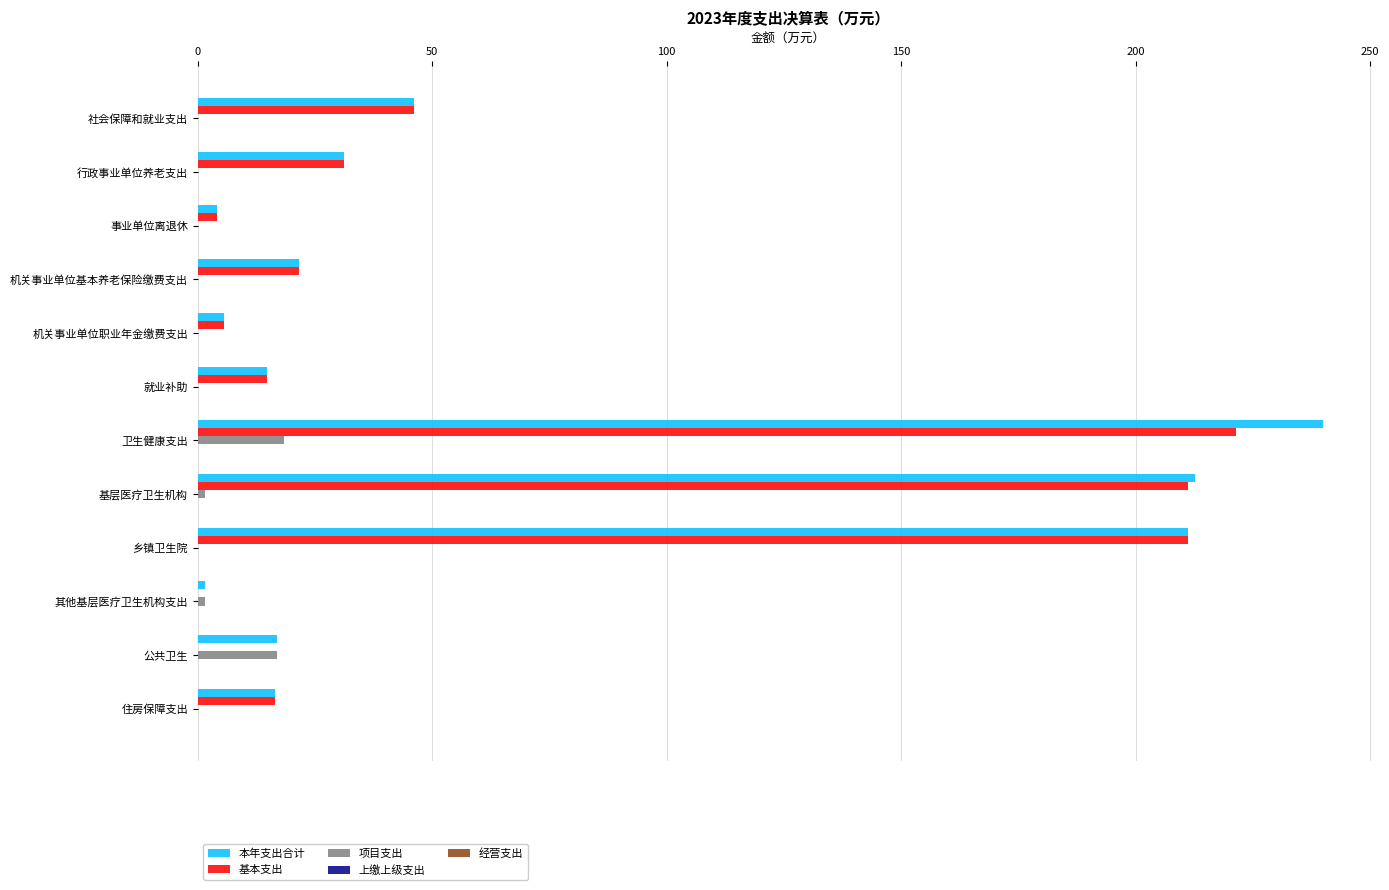

What is the sum of all 基本支出 values?

783.7